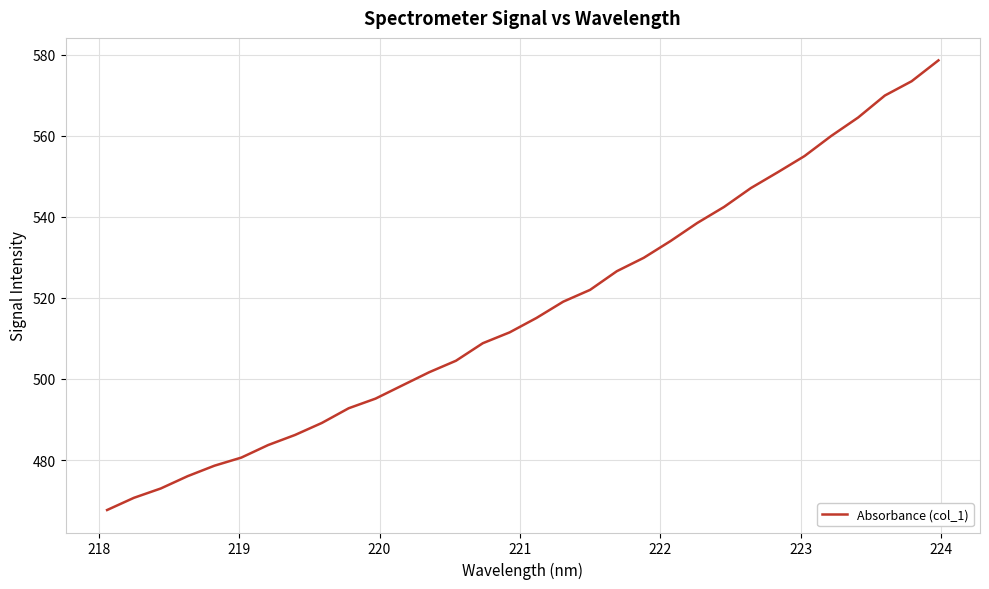

What is the greatest value displayed?

578.6